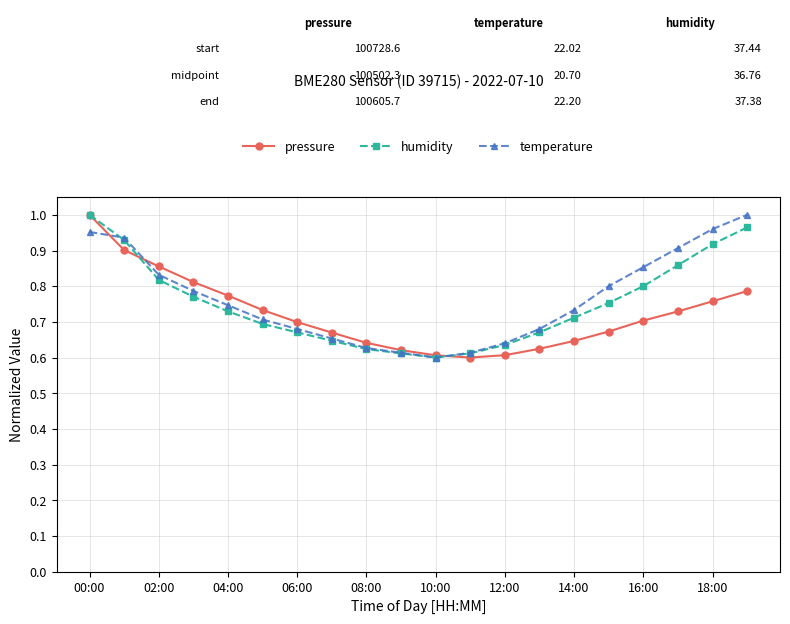

At how many categories does at least one series exceed 0?

20